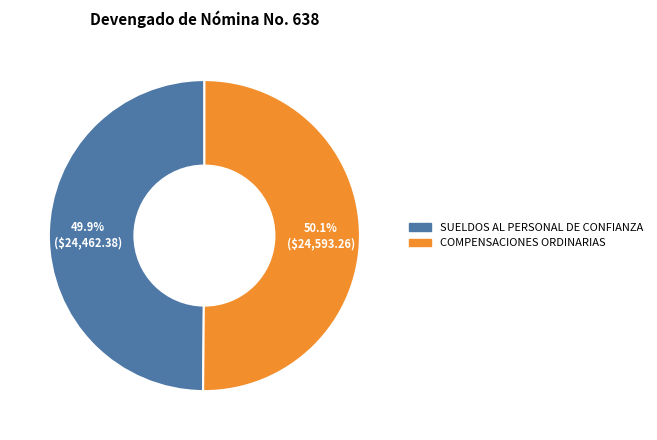

What is the total percentage of SUELDOS AL PERSONAL DE CONFIANZA and COMPENSACIONES ORDINARIAS?

100.0%